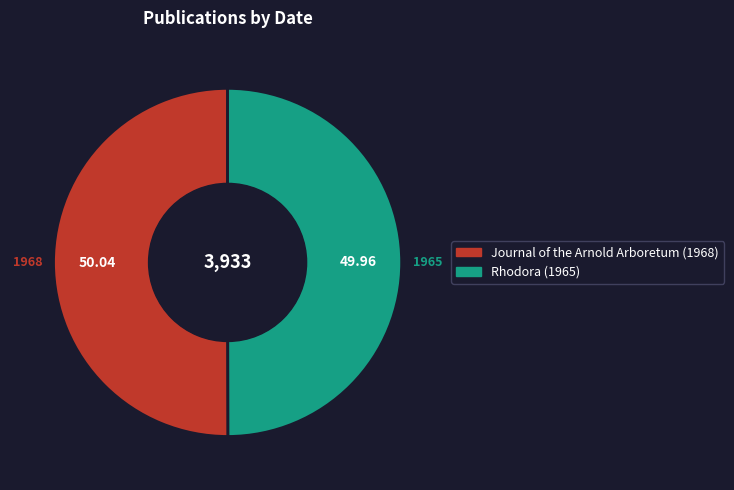

Approximately how many times larger is the value at Journal of the Arnold Arboretum (1968) compared to Rhodora (1965)?

1.0